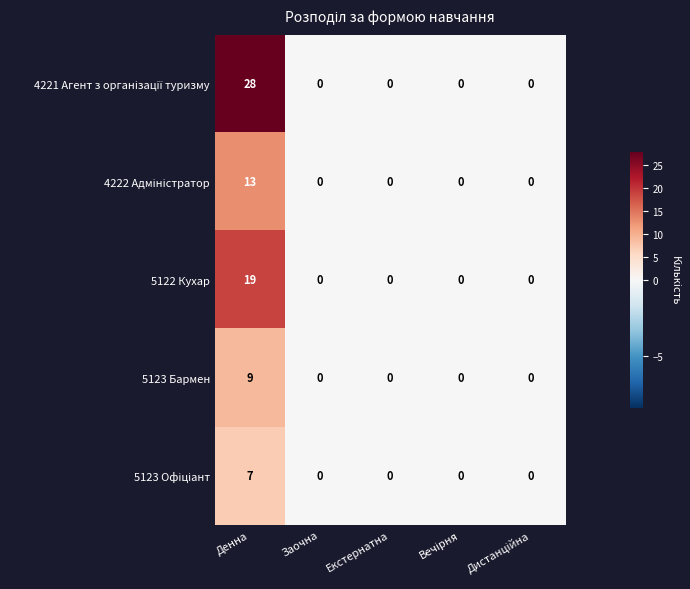

What is the maximum value for 5123 Бармен?

9